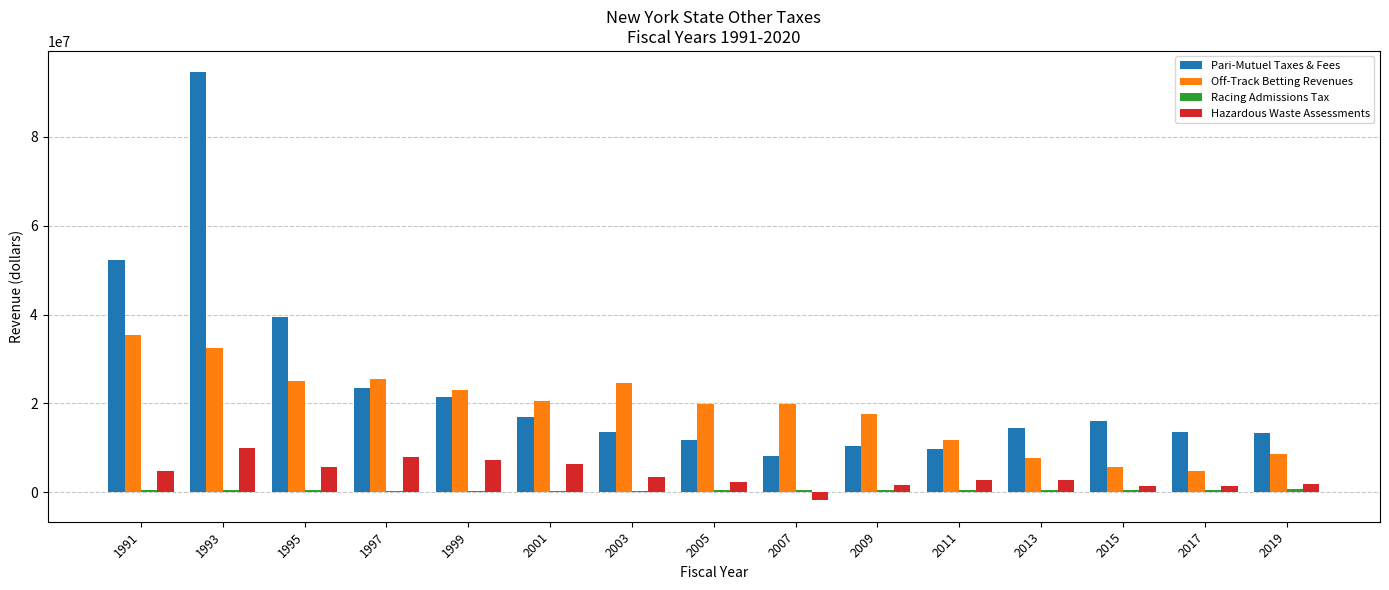

The value of Off-Track Betting Revenues at 2017 is 4726157.3. True or false?

True